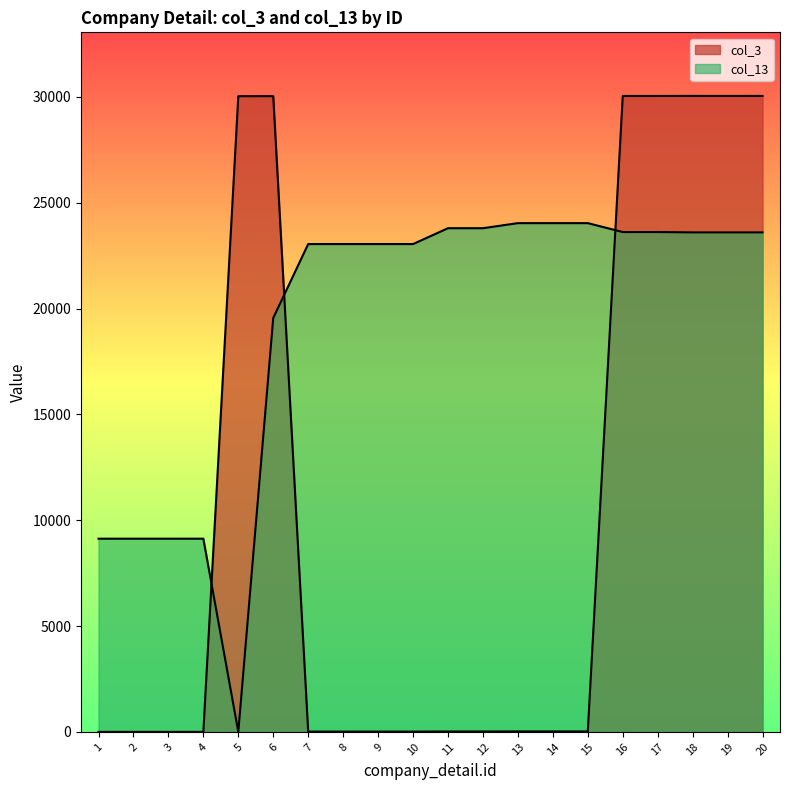

Where is the first local minimum for col_13?

5